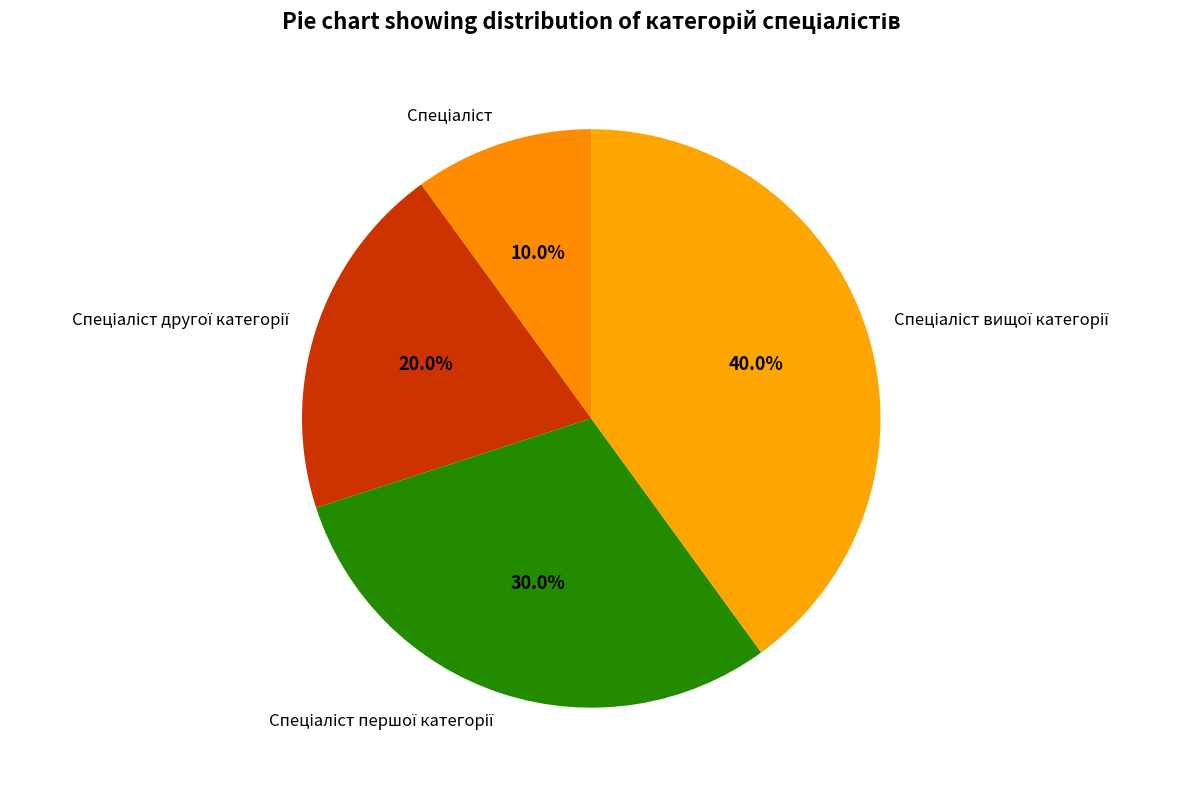

How many slices are in this pie chart?

4